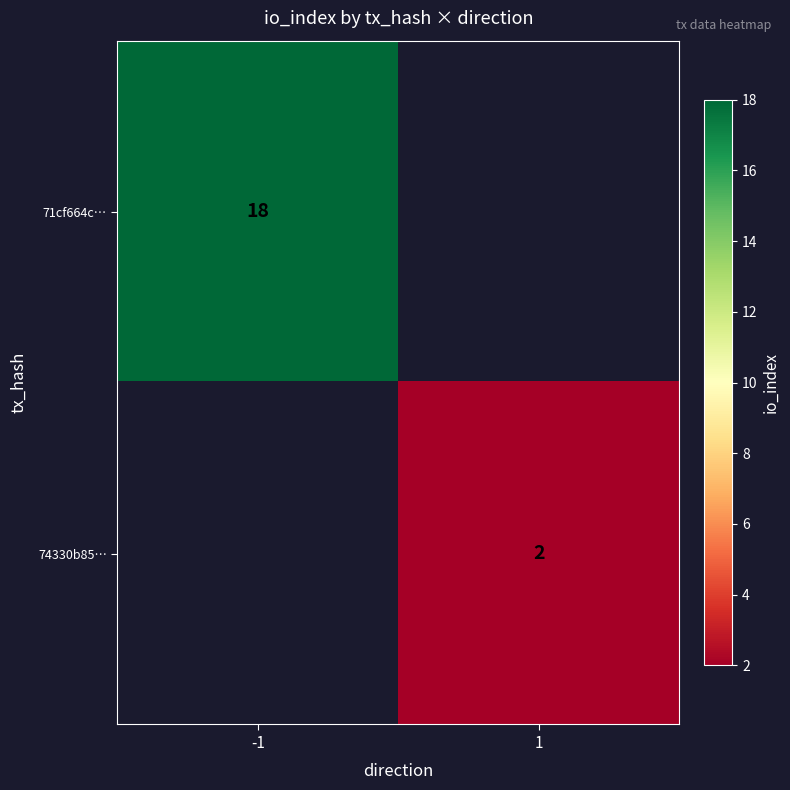

The value of 71cf664c… at -1 is 29.9. True or false?

False